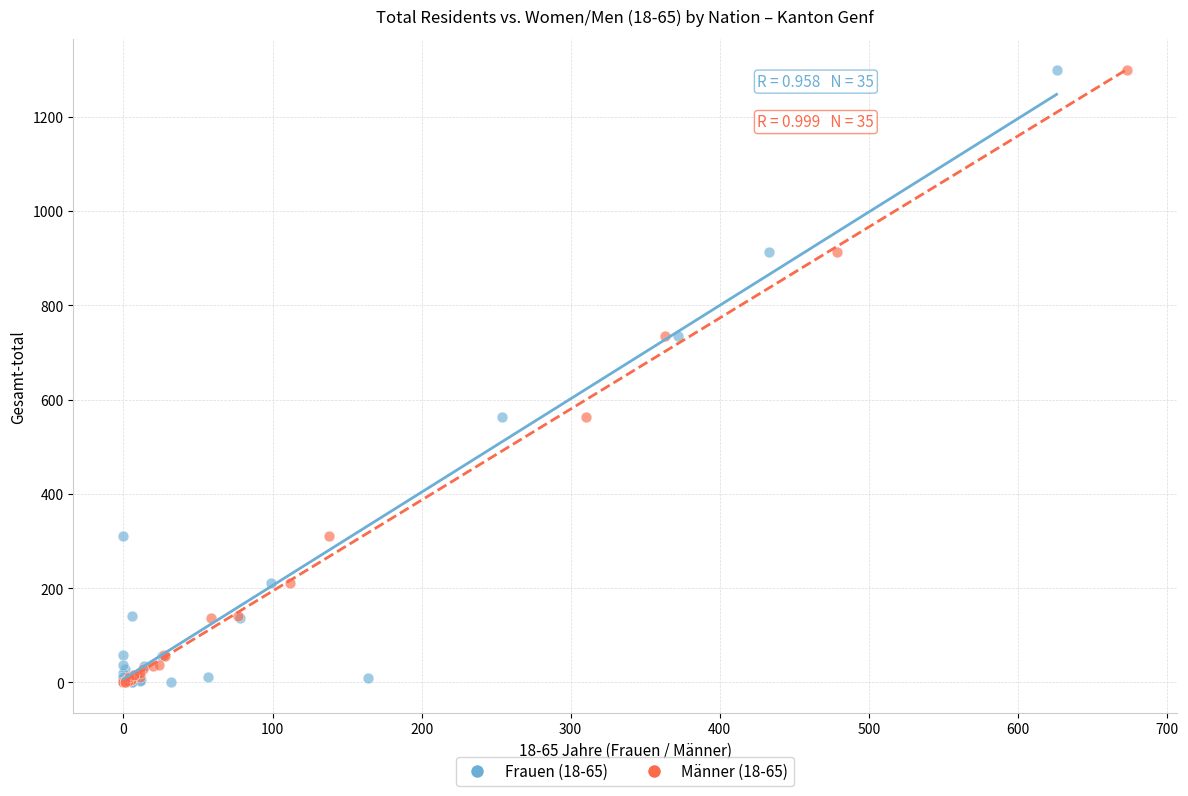

What are all the series names shown in the legend?

Frauen (18-65), Männer (18-65)